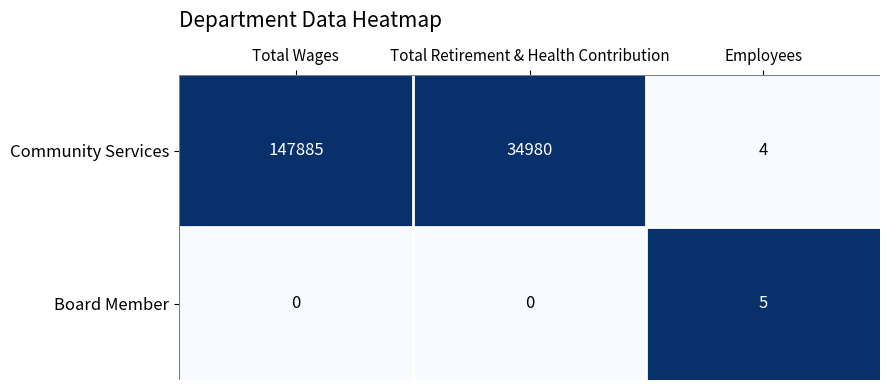

At which category is the sum across all series the highest?

Total Wages